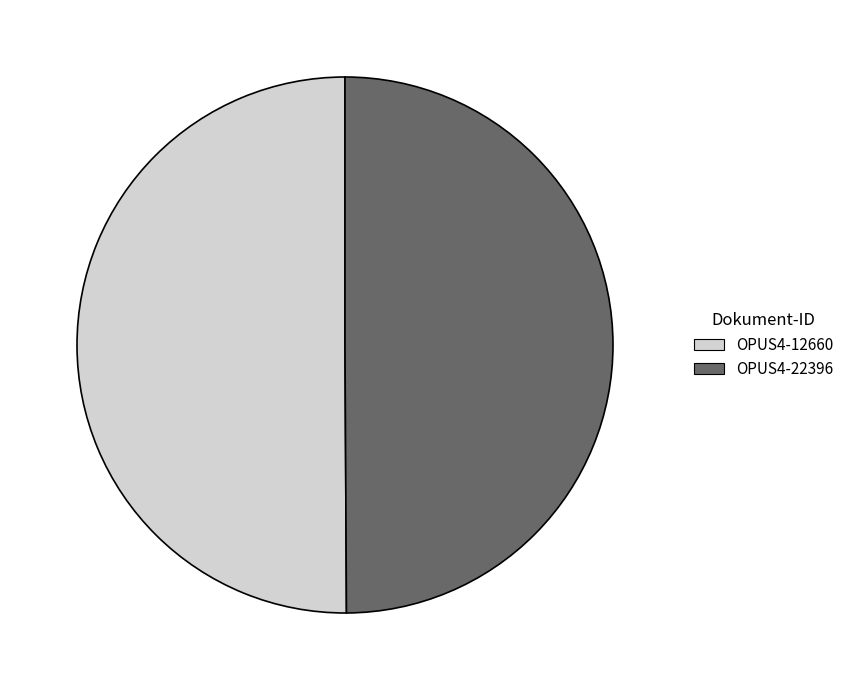

Do OPUS4-12660 and OPUS4-22396 together represent more than half of the pie?

Yes